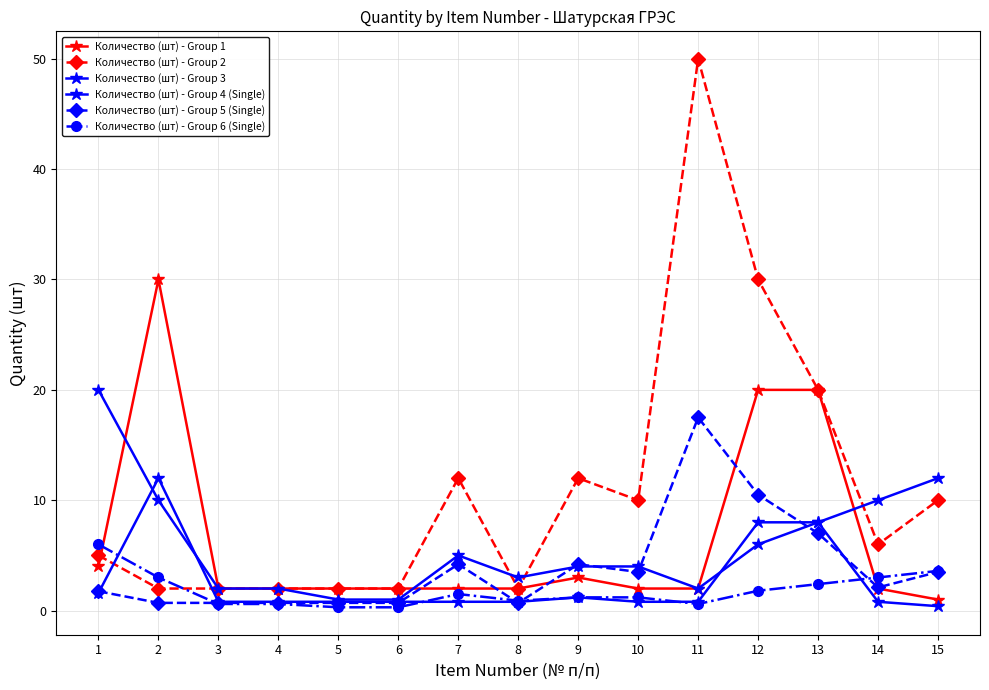

How many times do Количество (шт) - Group 5 (Single) and Количество (шт) - Group 1 cross each other?

5